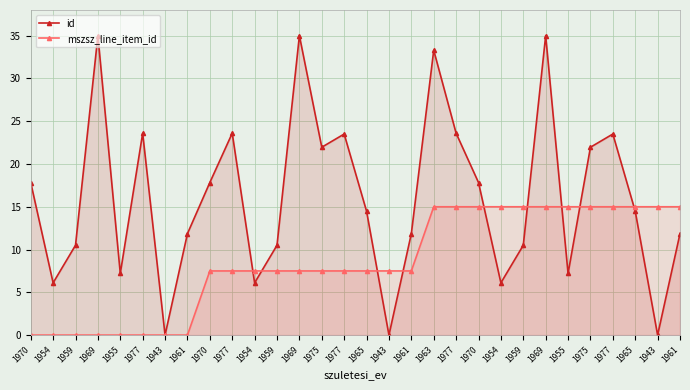

True or false: id and mszsz_line_item_id intersect in this chart.

True